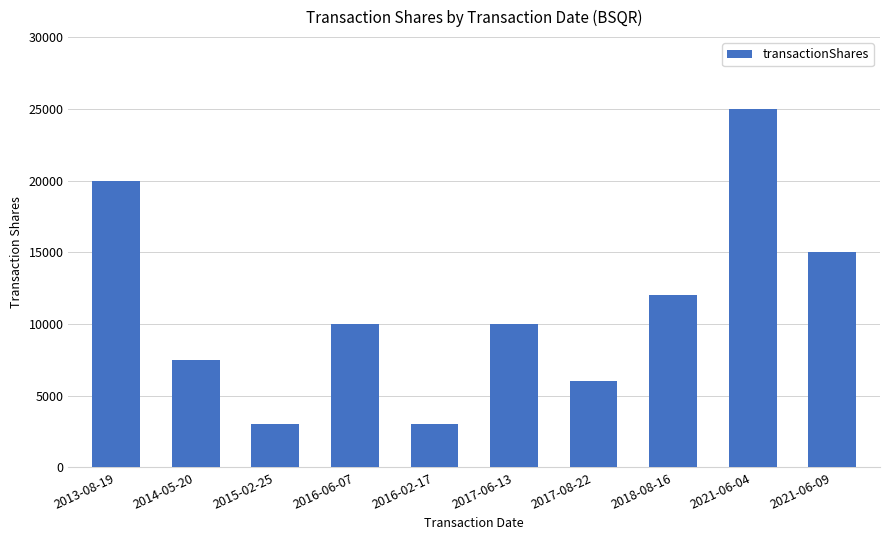

Reading right to left, what are all the values shown in this chart?

15000	25000	12000	6000	10000	3000	10000	3000	7500	20000